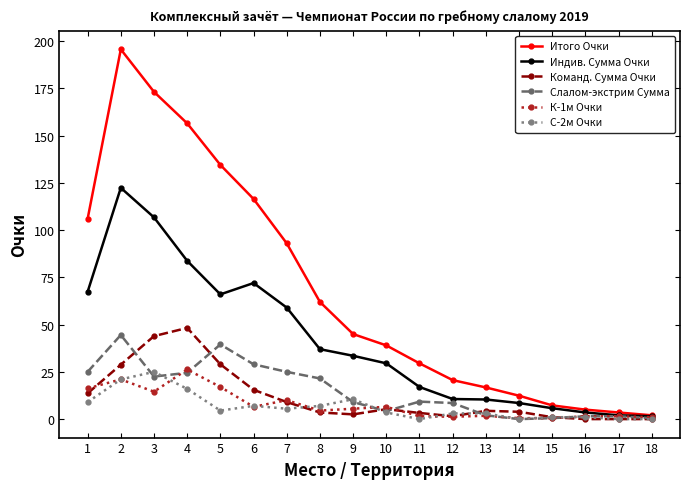

At which category does Слалом-экстрим Сумма reach its first local peak?

2